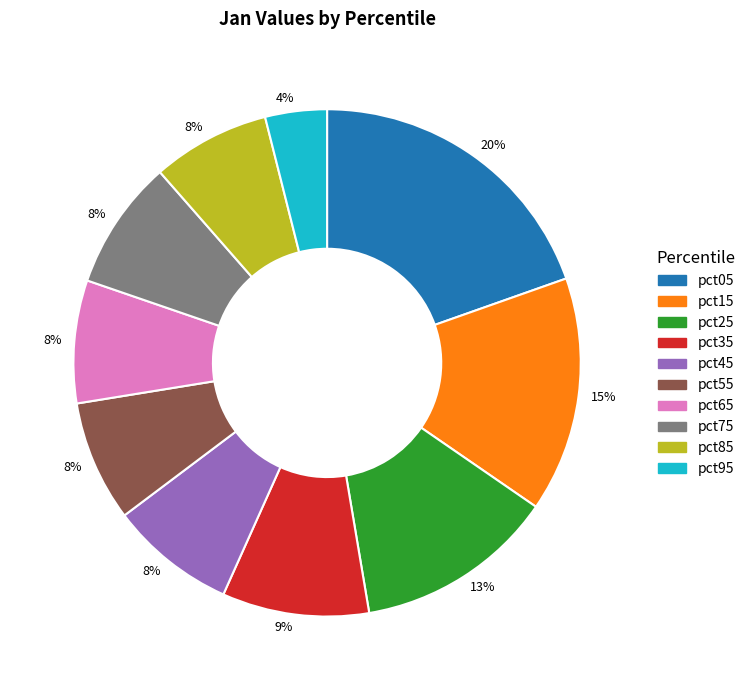

True or false: pct85 accounts for 8% of the total.

True